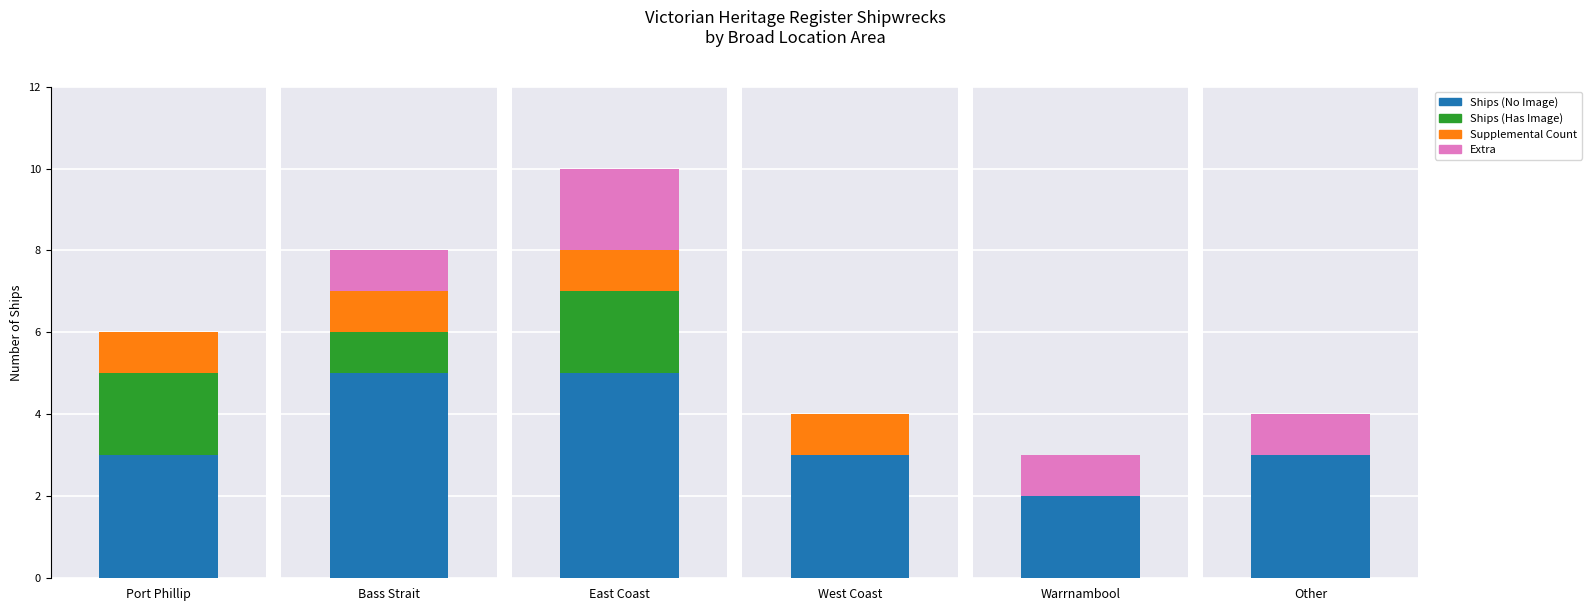

What is the value of the Supplemental bar at the 1st from the left?

1